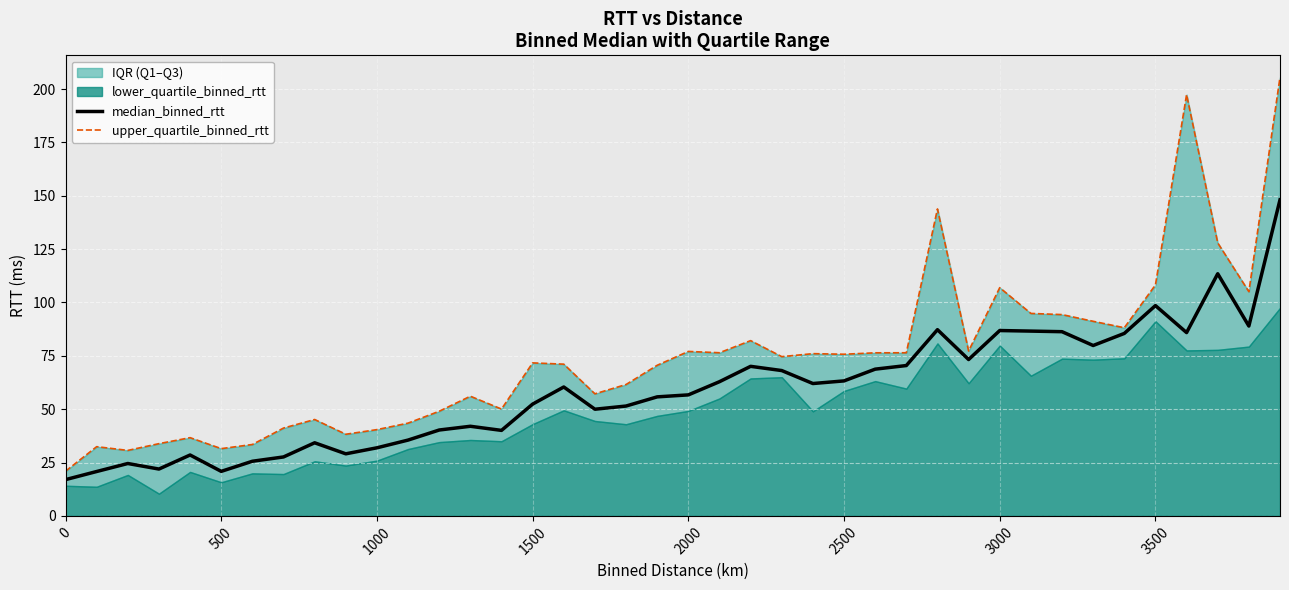

How many values in the median_binned_rtt series are below 60?

20